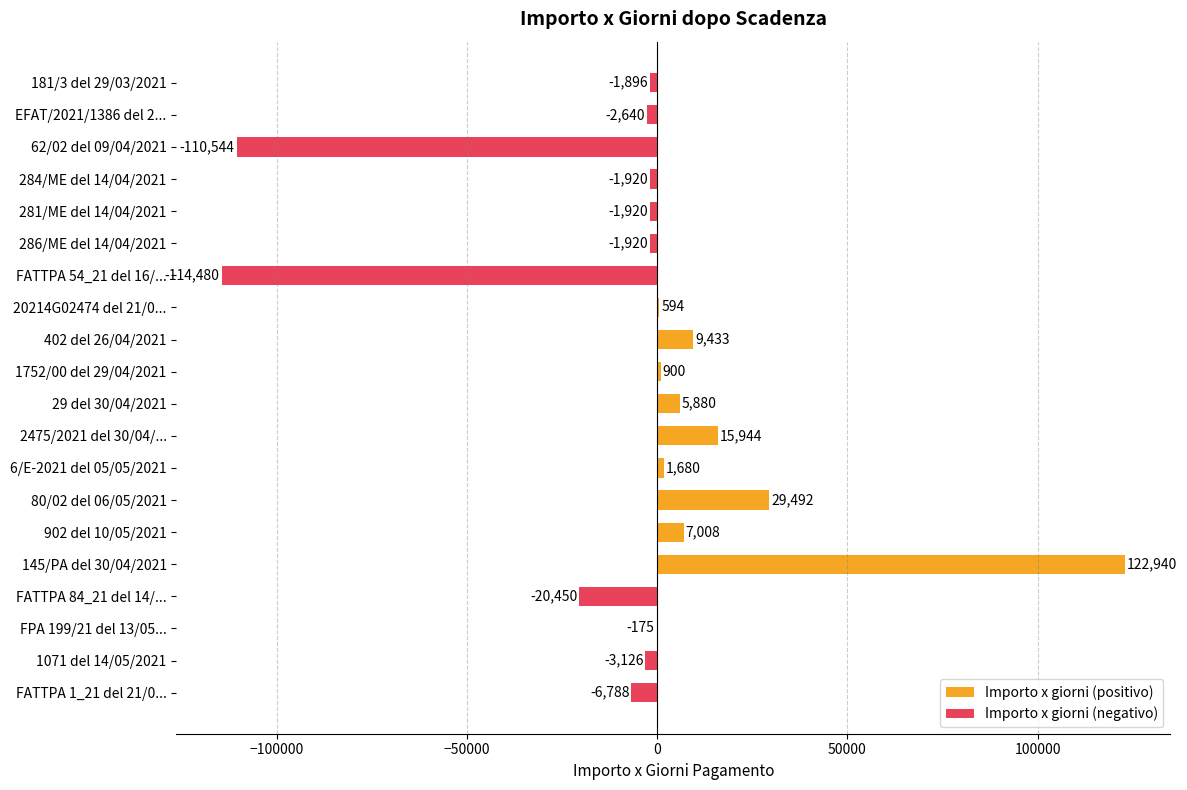

Approximately how many times larger is the value at 402 del 26/04/2021 compared to 29 del 30/04/2021?

1.6